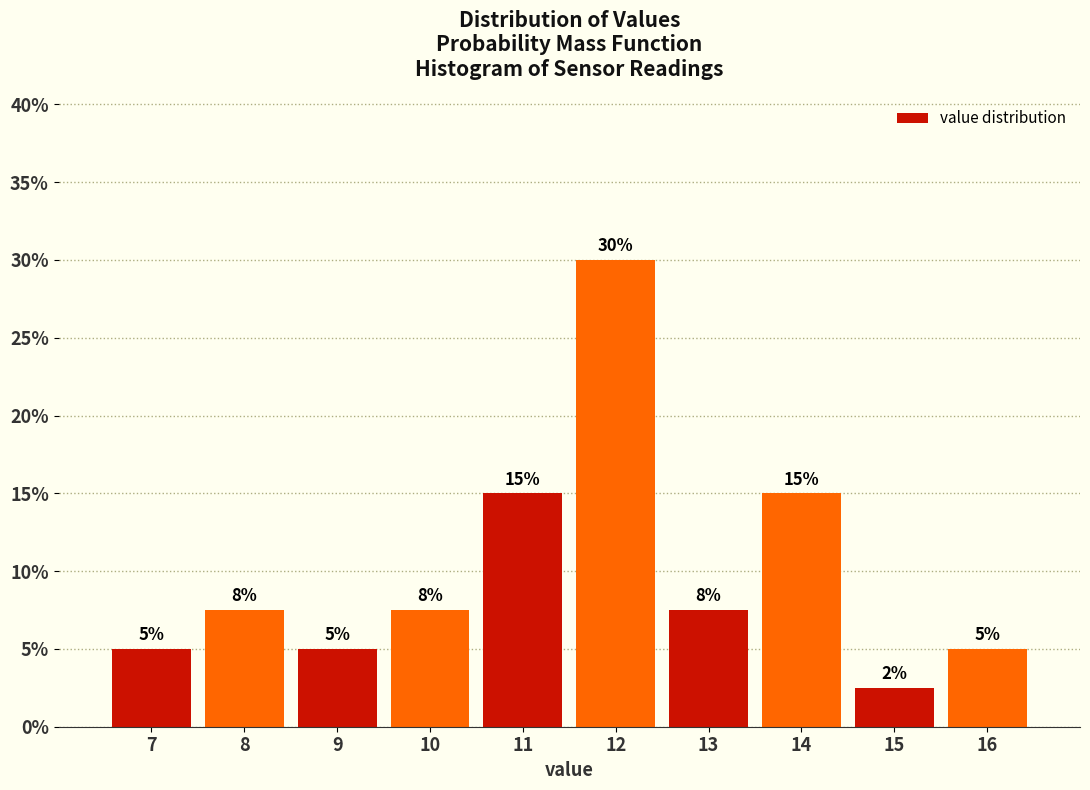

At which category does the chart reach its peak across all series?

12